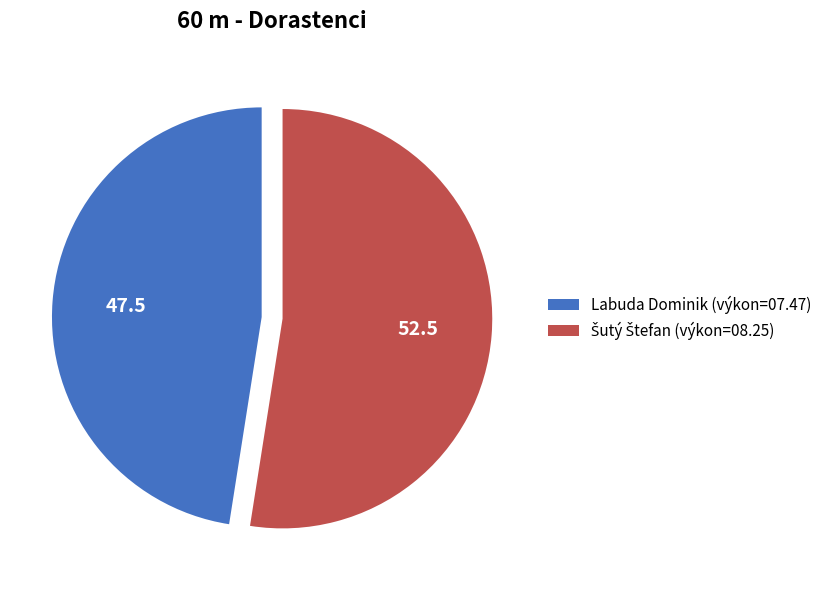

True or false: Labuda Dominik (výkon=07.47) accounts for 48% of the total.

True